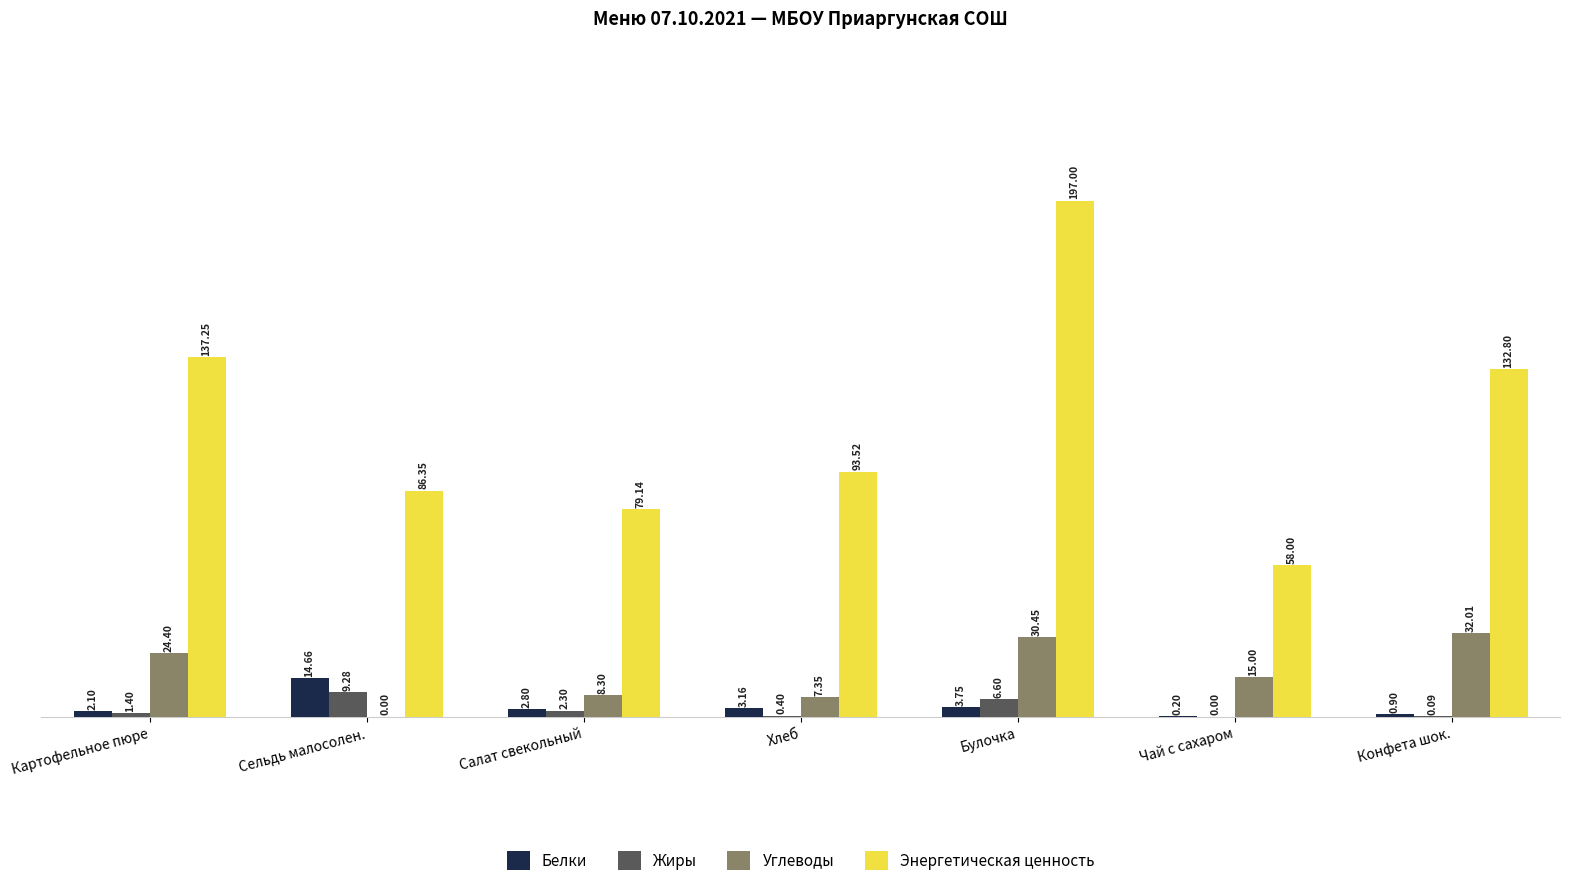

Between Салат свекольный and Чай с сахаром, which series saw the biggest shift?

Энергетическая ценность